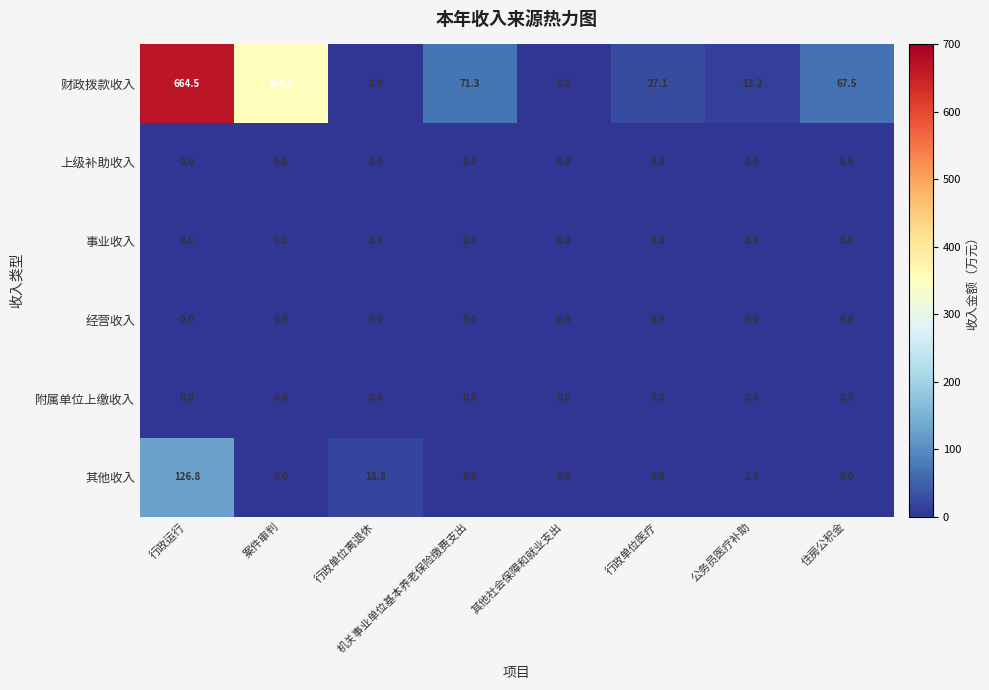

At which label does 其他收入 reach its peak?

行政运行